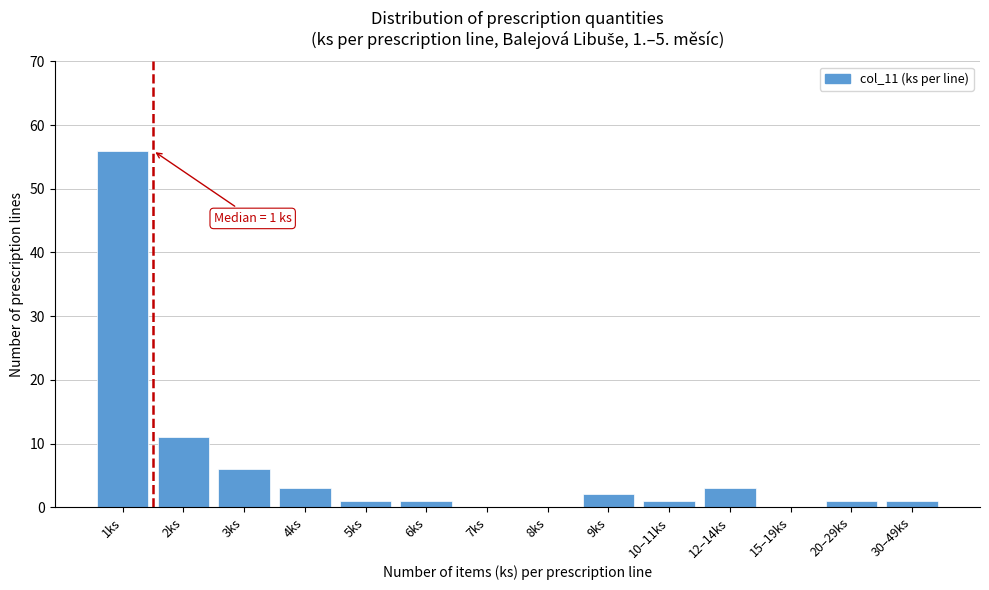

Reading left to right, list all the values displayed in this chart.

1ks=56	2ks=11	3ks=6	4ks=3	5ks=1	6ks=1	7ks=0	8ks=0	9ks=2	10–11ks=1	12–14ks=3	15–19ks=0	20–29ks=1	30–49ks=1